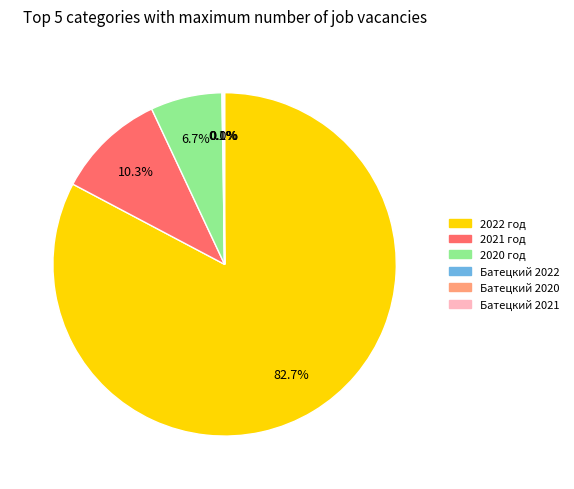

Does any single category account for the majority?

Yes